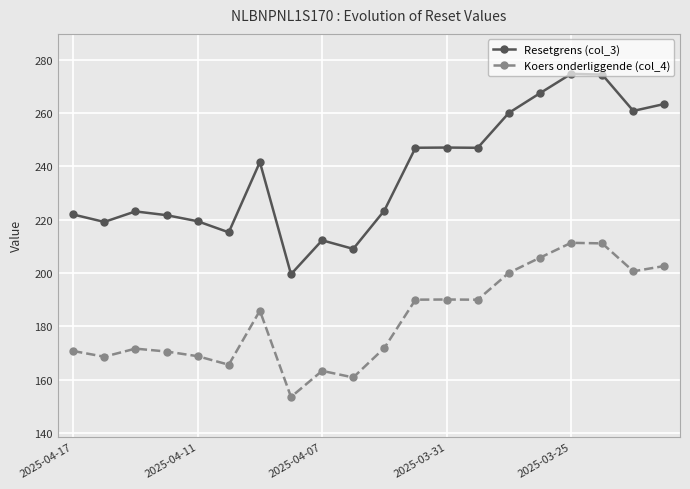

What is the maximum value for Koers onderliggende (col_4)?

211.3